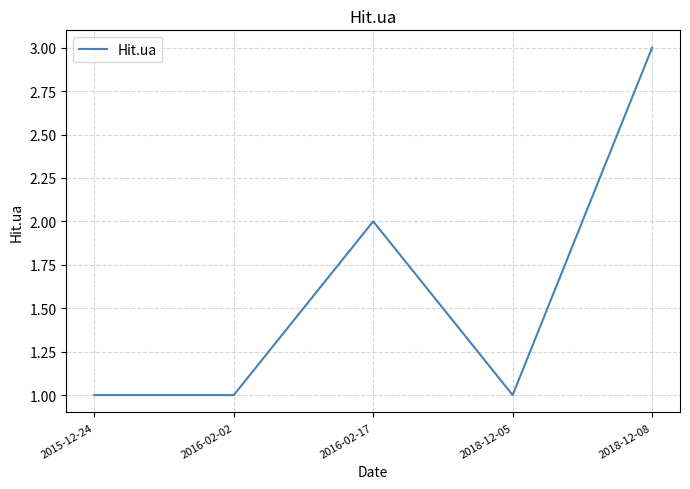

What is the average value?

2